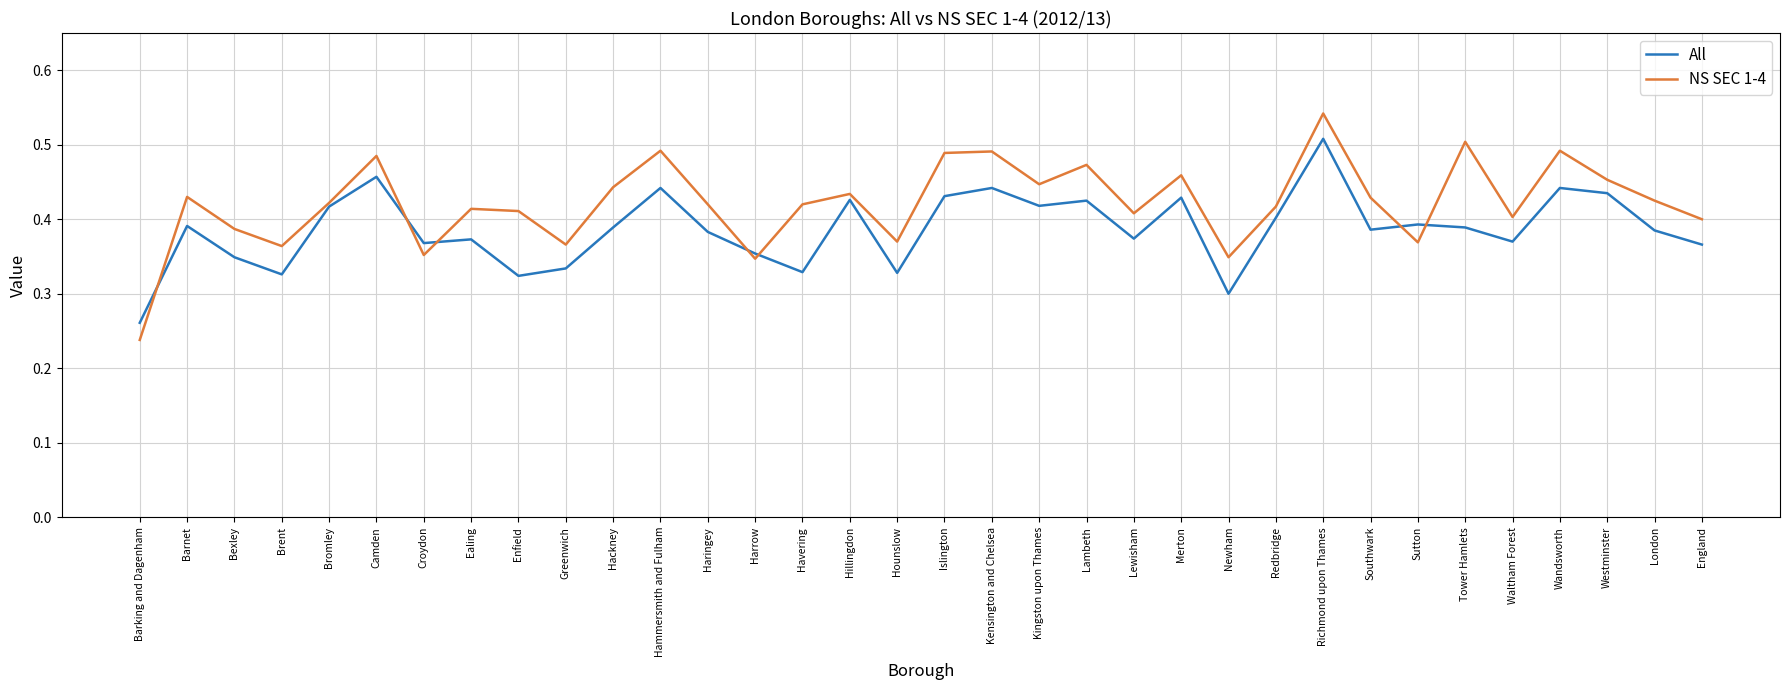

Which series has the largest total across all categories?

NS SEC 1-4